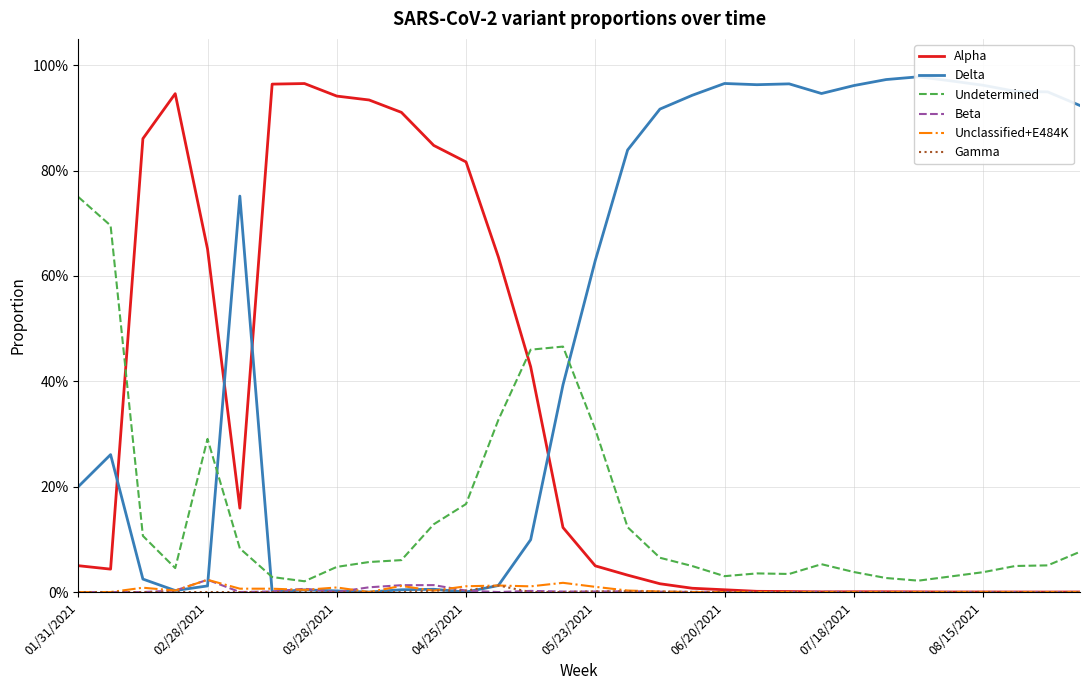

True or false: Undetermined and Beta intersect in this chart.

False